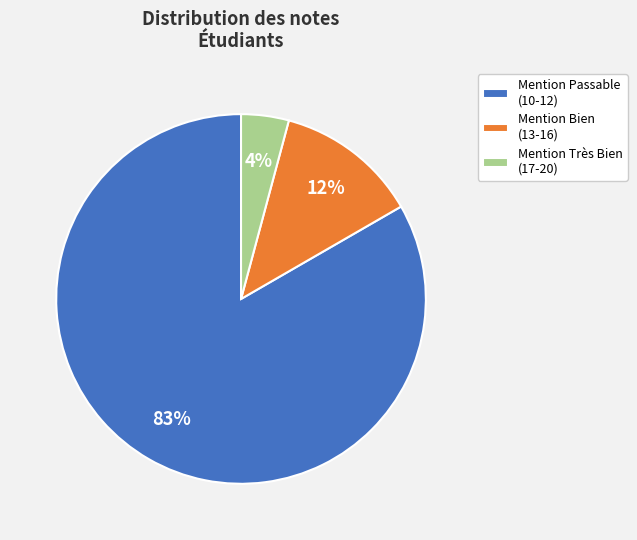

How many segments does this pie chart have?

3